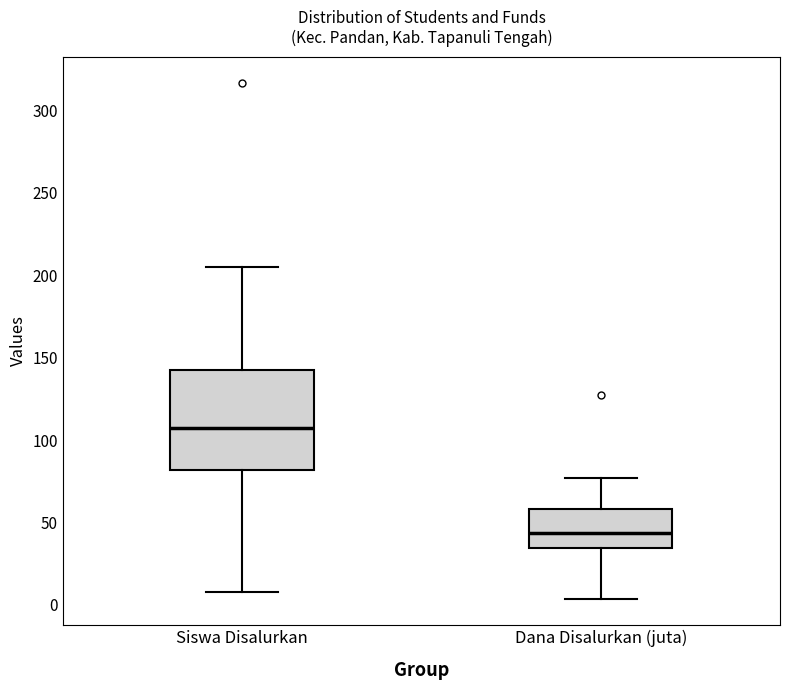

Where does the median line of the box for Dana Disalurkan (juta) sit on the y-axis? The values are not printed on the chart, so give them approximately, as read against the axis.

45